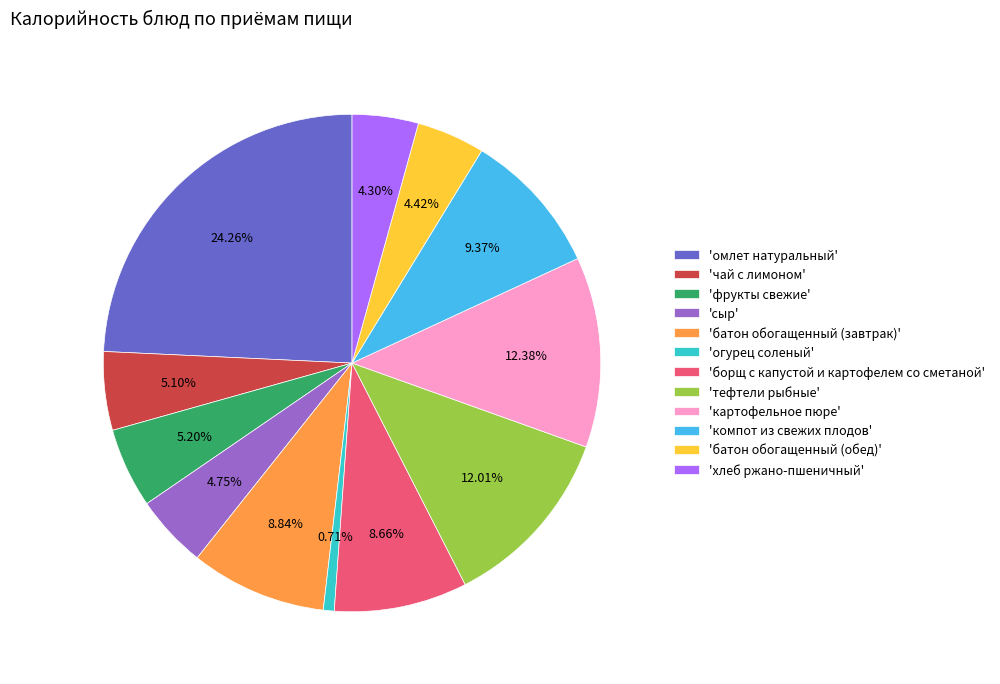

Combined, do 'компот из свежих плодов' and 'батон обогащенный (завтрак)' account for over 50%?

No